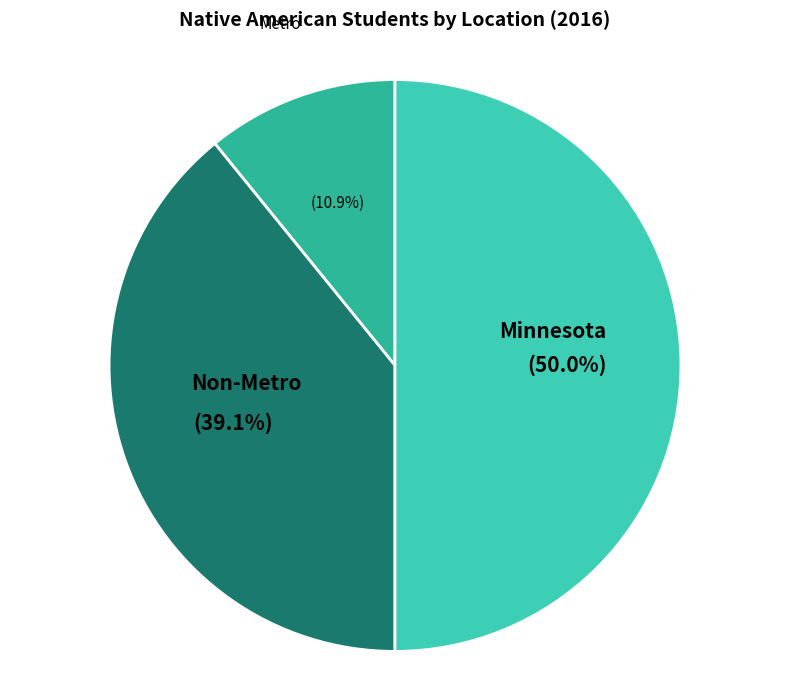

How many slices are in this pie chart?

3